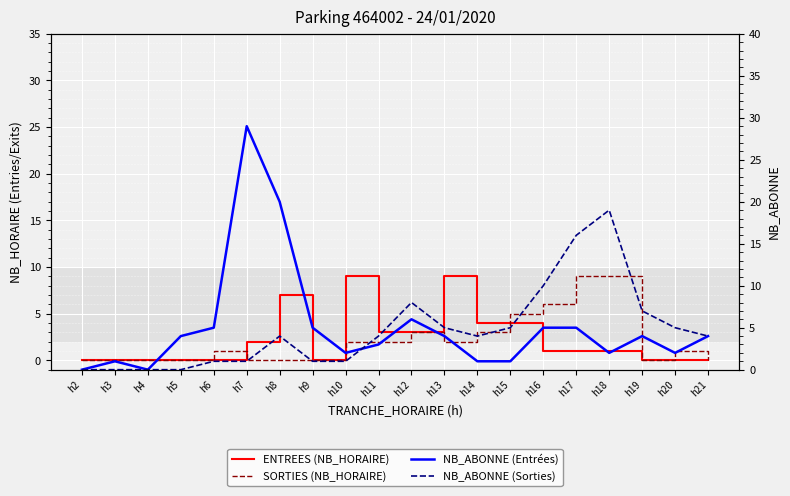

What is the value of the SORTIES point at the 16th from the left?

9